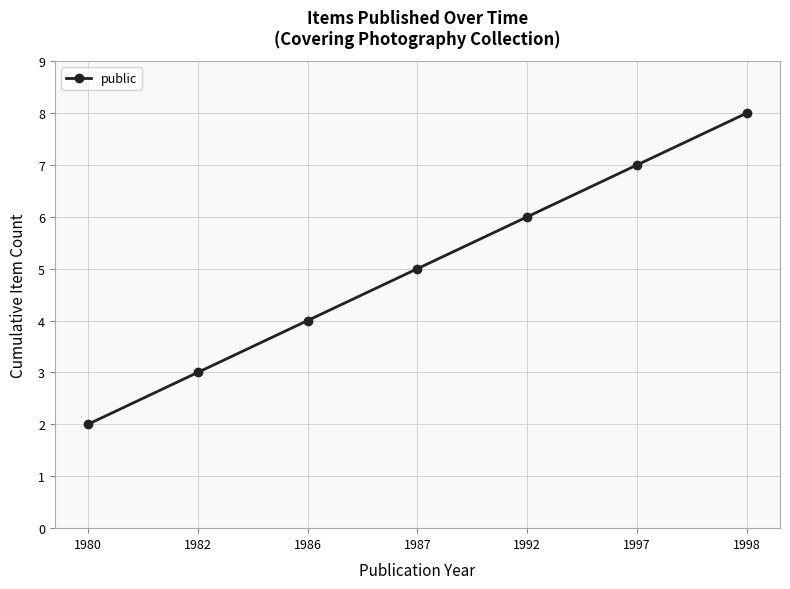

Which category has the lowest value across all series?

1980